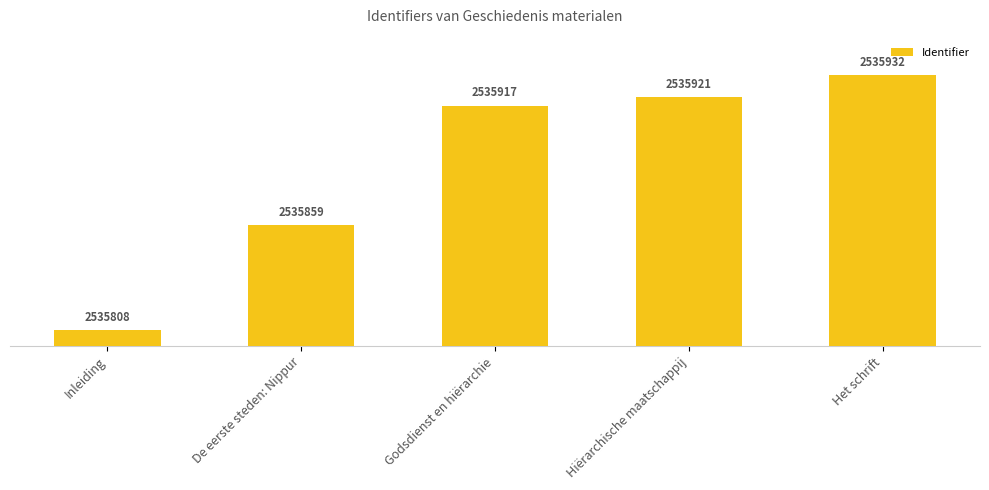

What is the average value?

2535887